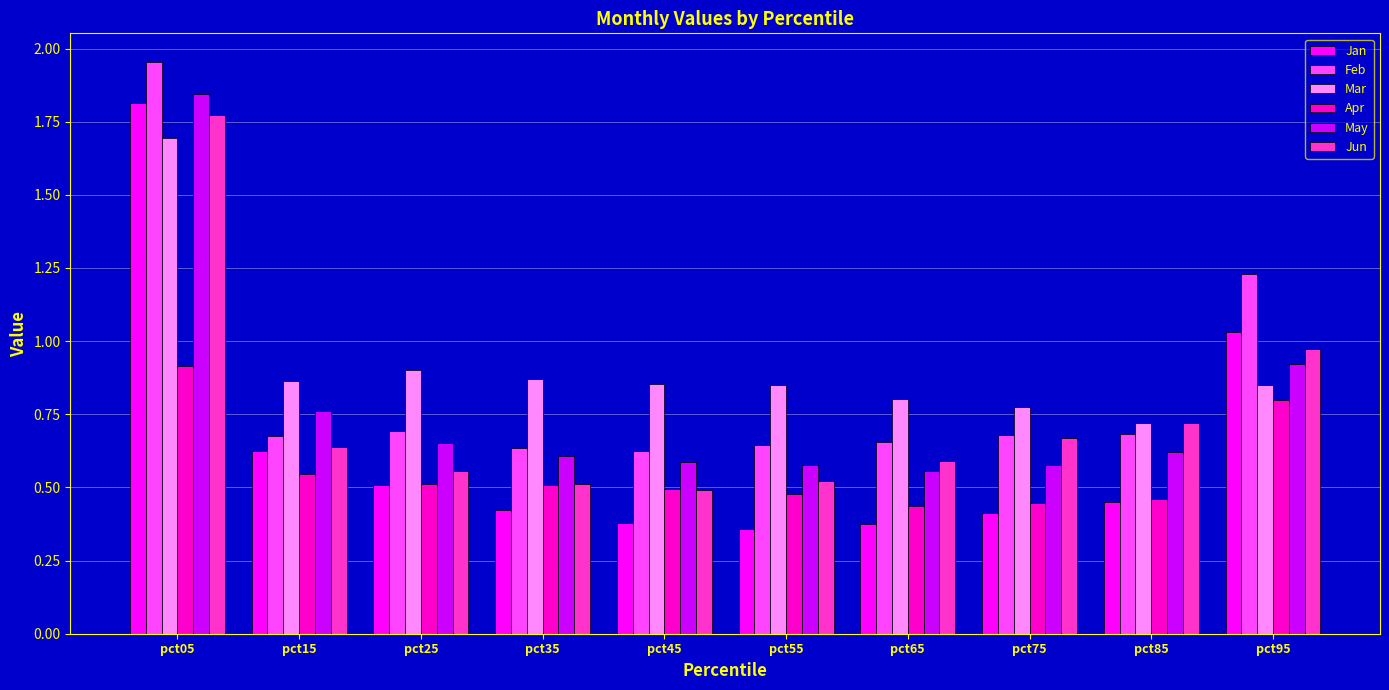

Which series has the largest total across all categories?

Mar